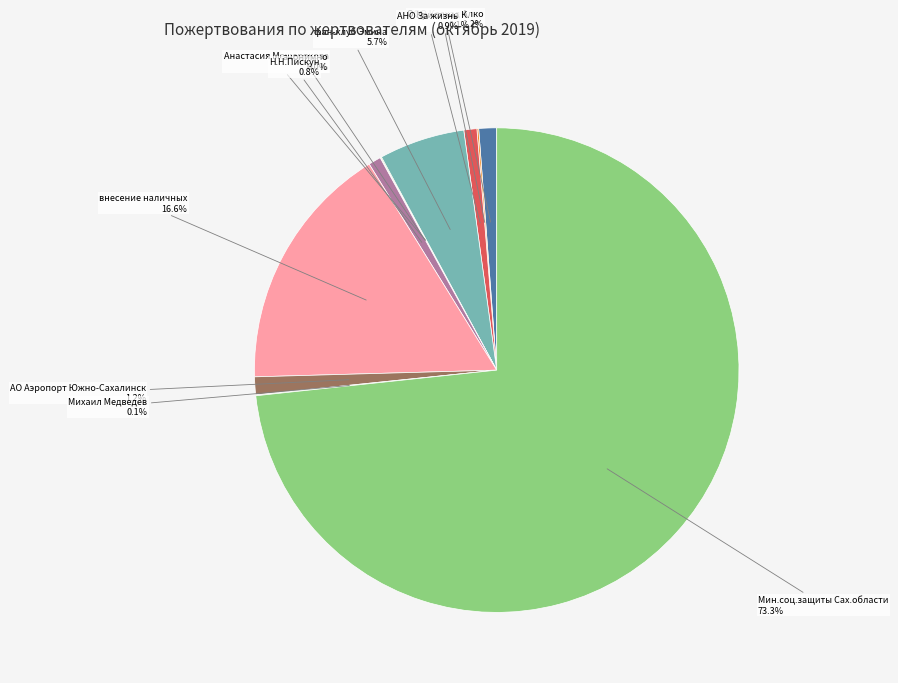

Is there any slice that represents more than half of the pie?

Yes